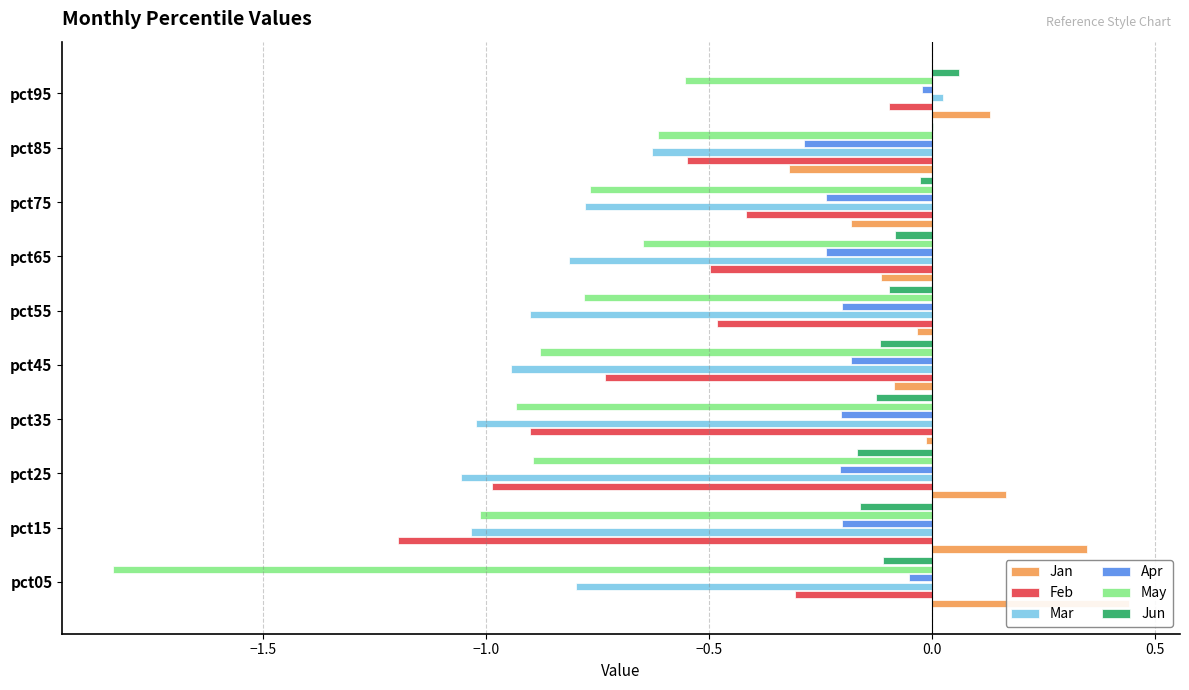

What is the maximum value shown in the chart?

0.4